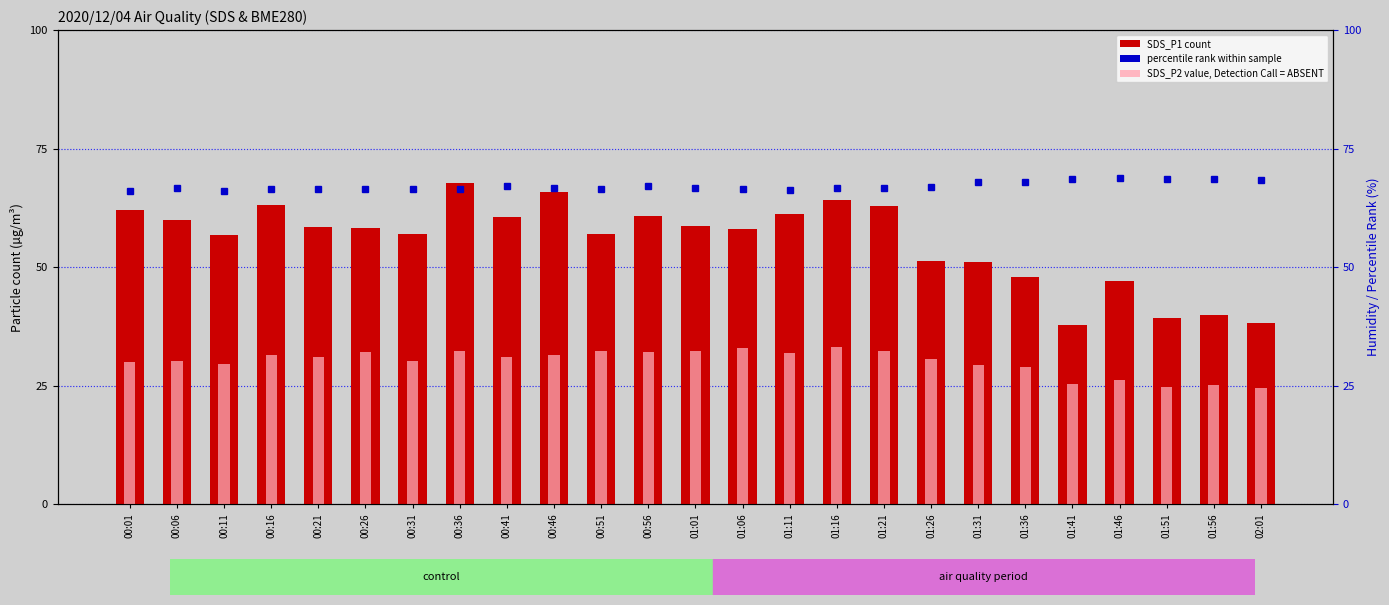

What is the spread (max minus min) of values at 00:06?

36.4